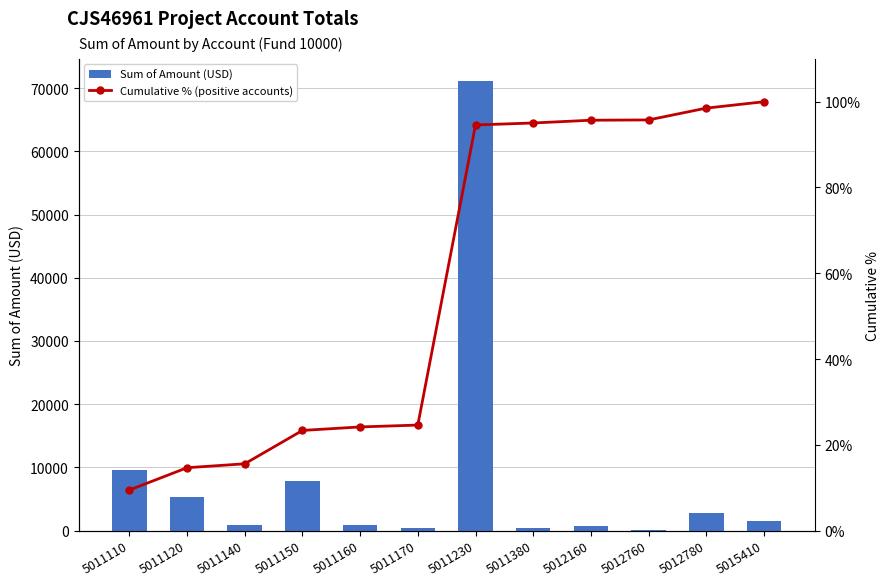

True or false: Cumulative % (positive accounts) has a value of 15.6 at 5011140.

True